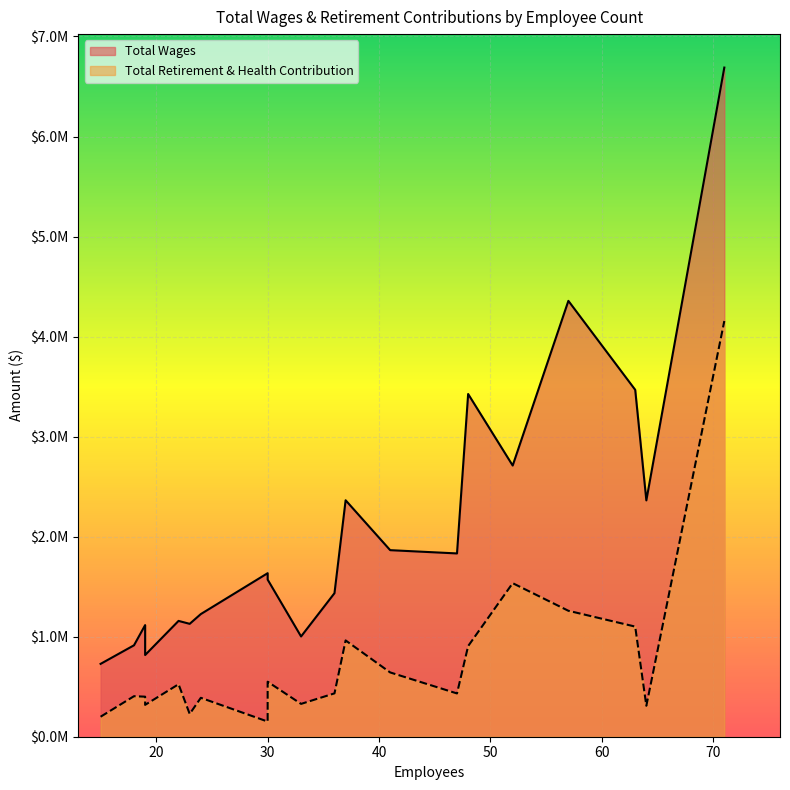

What is the greatest value displayed?

6689170.0